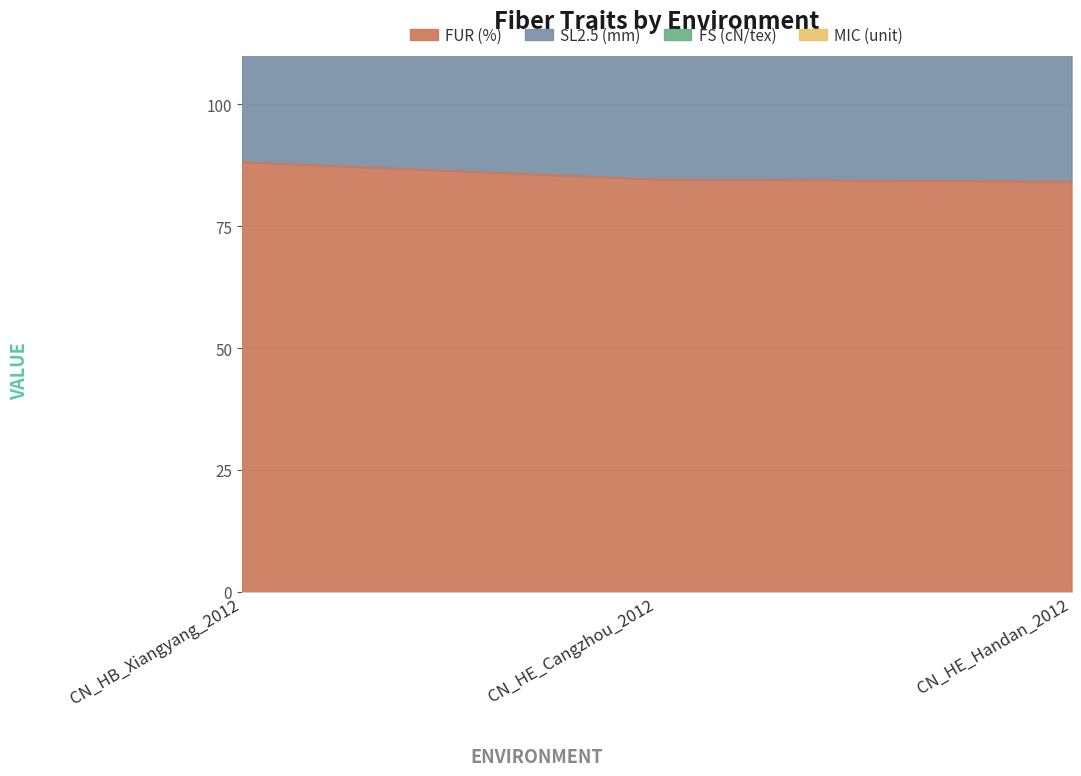

Which series has the largest total across all categories?

FUR (%)